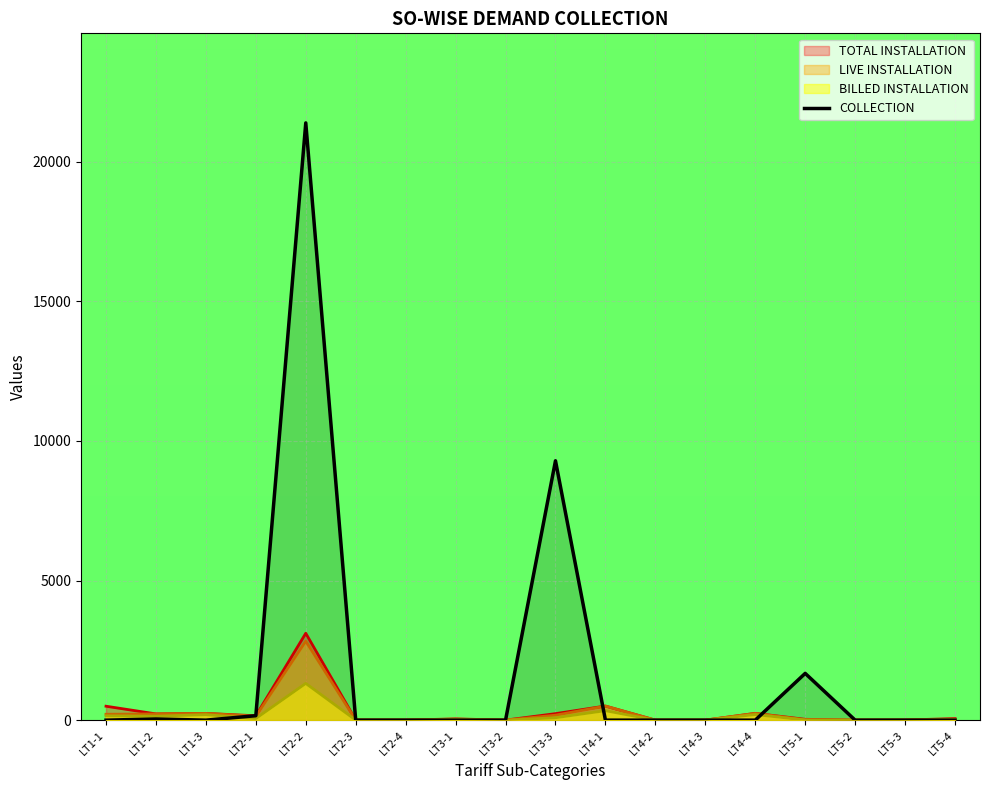

Reading left to right, extract all data points from this chart.

0	41	0	159	21388	0	0	0	0	9289	0	0	0	0	1675	0	0	0